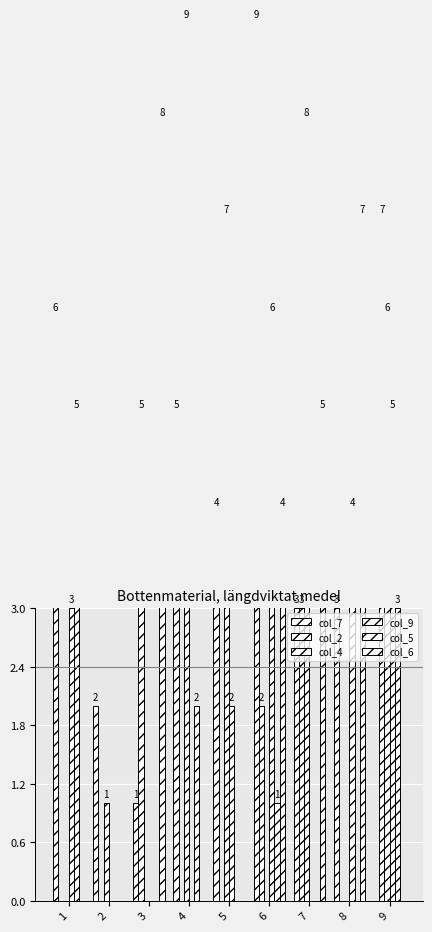

Read the col_7 value at 3.

1